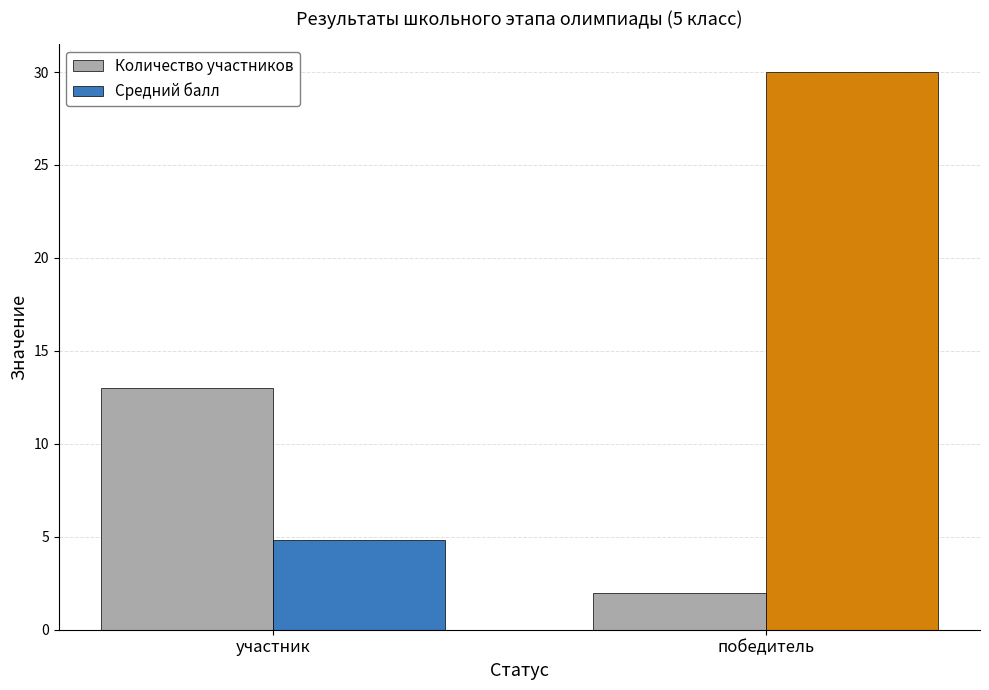

Rank the categories by value from highest to lowest.

участник, победитель